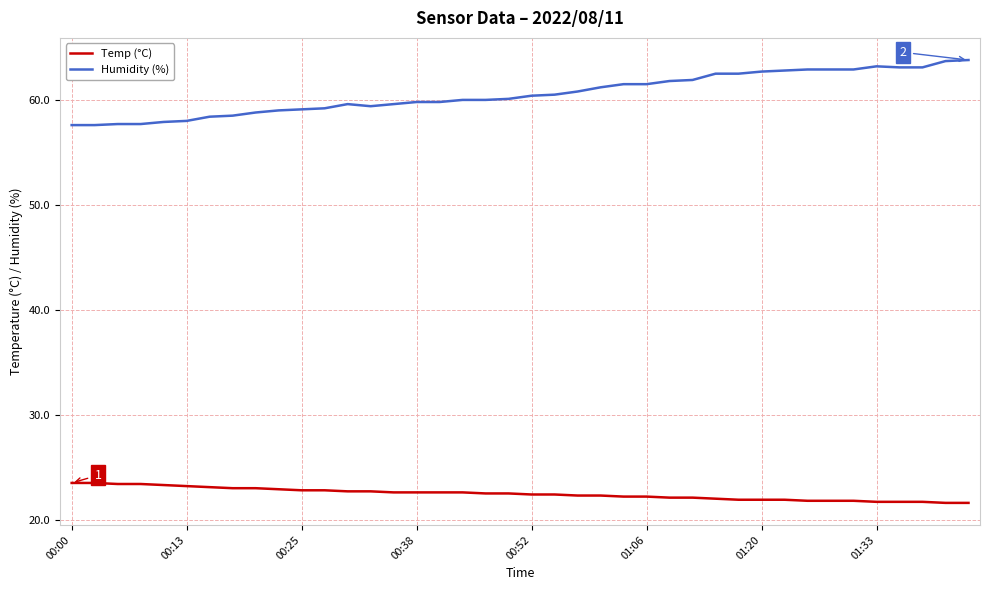

What is the difference between the maximum and minimum values in the Temp (°C) series?

1.9